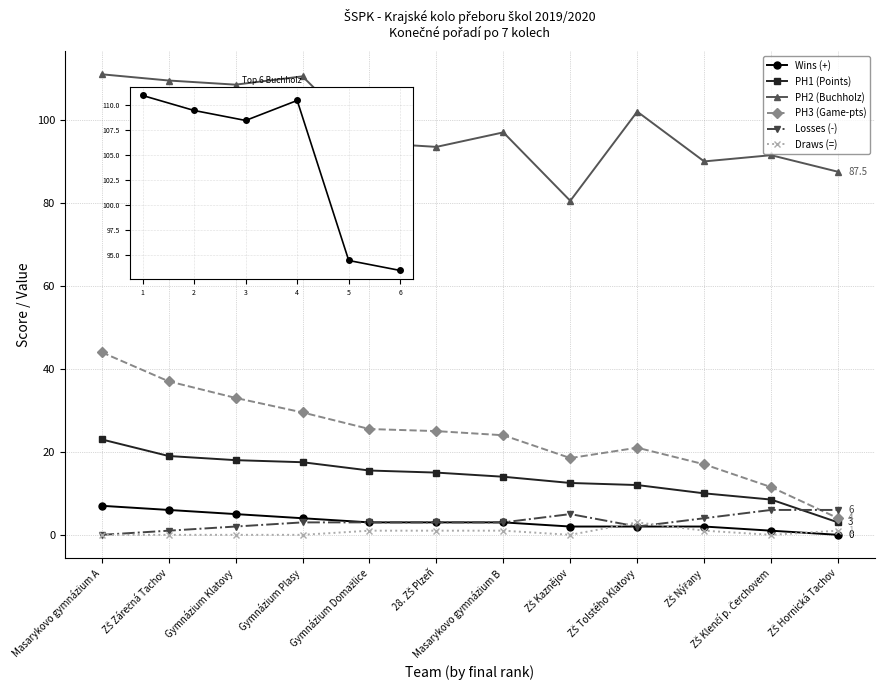

True or false: Losses (-) has a value of 2.0 at Gymnázium Klatovy.

True